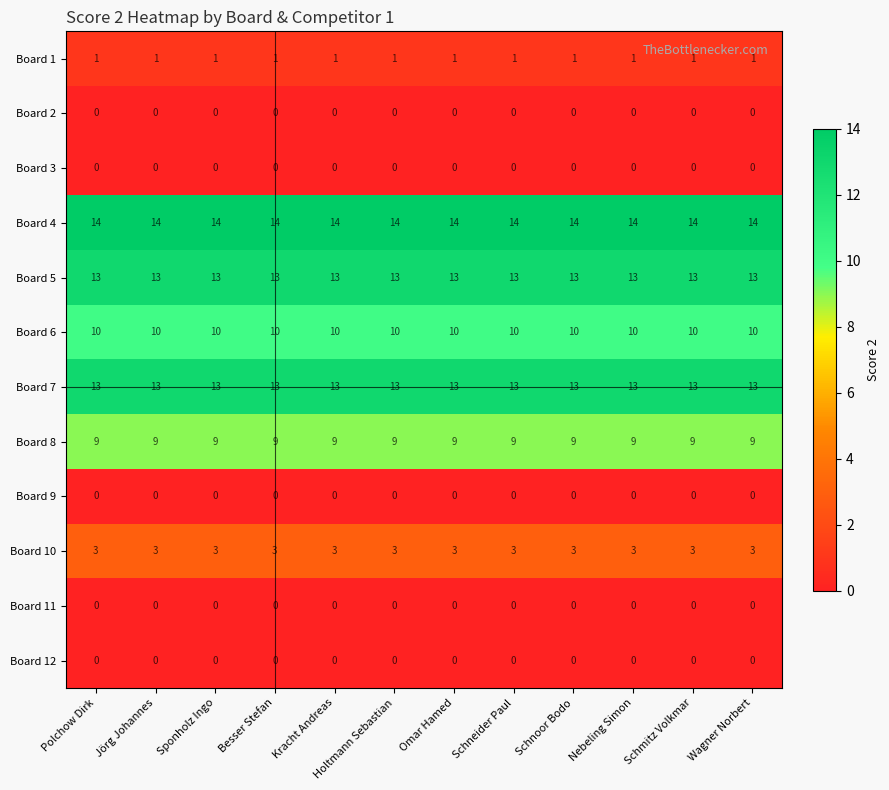

What is the total value across all series at Schmitz Volkmar?

63